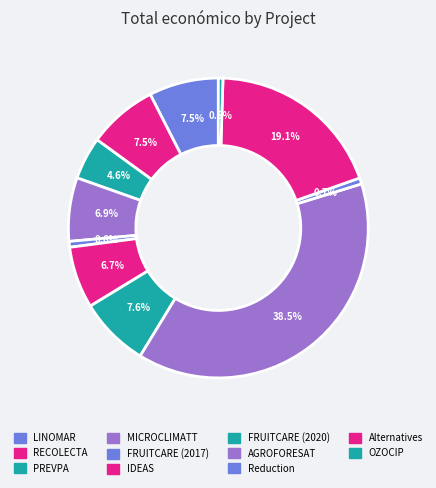

Rank the categories by value from highest to lowest.

AGROFORESAT, Alternatives, FRUITCARE (2020), LINOMAR, RECOLECTA, MICROCLIMATT, IDEAS, PREVPA, Reduction of losses, FRUITCARE (2017), OZOCIP